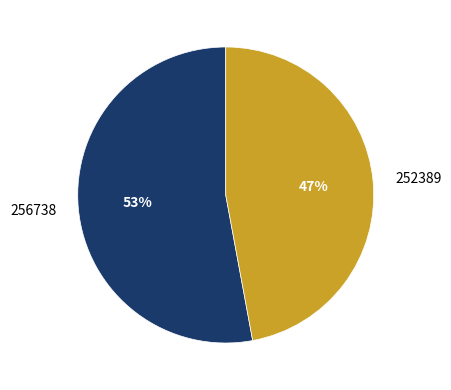

True or false: 252389 accounts for 47% of the total.

True